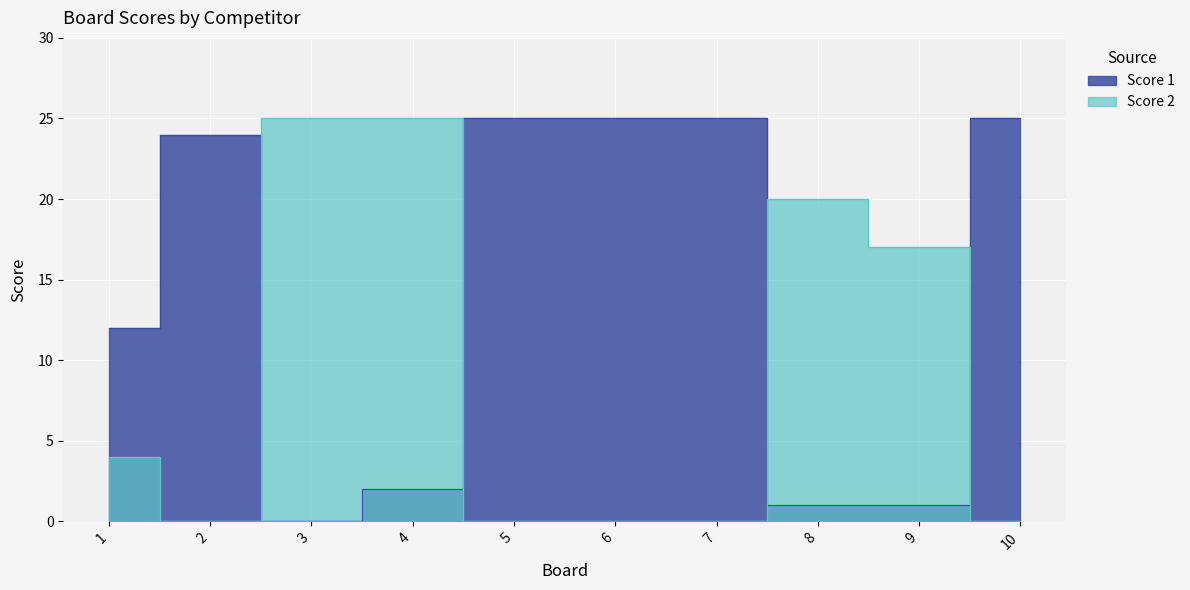

Which series changed the most between 2 and 9?

Score 1